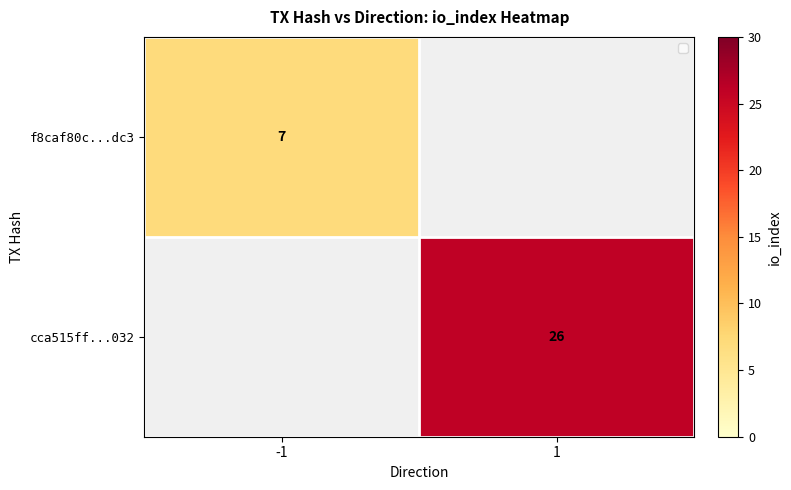

True or false: cca515ff...032 has a value of 44.8 at 1.

False